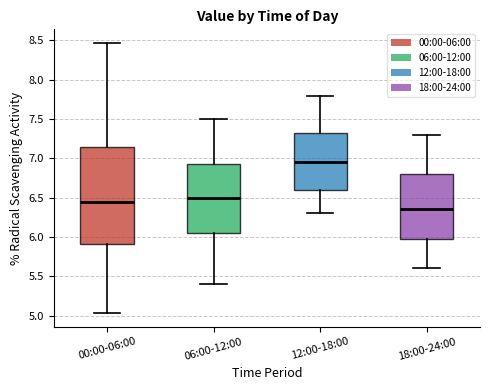

Reading left to right, read every box against the y-axis: the position of its median line, the range the box covers, and the ends of its whiskers. The values are not printed on the chart, so give them approximately, as read against the axis.

00:00-06:00: median 6.45, box 5.90 to 7.15, whiskers 5.05 to 8.45
06:00-12:00: median 6.50, box 6.05 to 6.95, whiskers 5.40 to 7.50
12:00-18:00: median 6.95, box 6.60 to 7.35, whiskers 6.30 to 7.80
18:00-24:00: median 6.35, box 6.00 to 6.80, whiskers 5.60 to 7.30